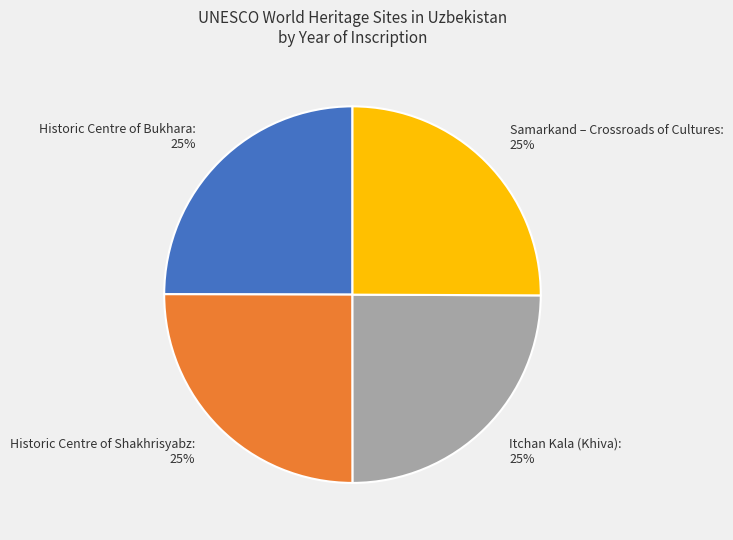

What is the ratio of the value at Historic Centre of Bukhara: 25% to the value at Samarkand – Crossroads of Cultures: 25%?

1.0